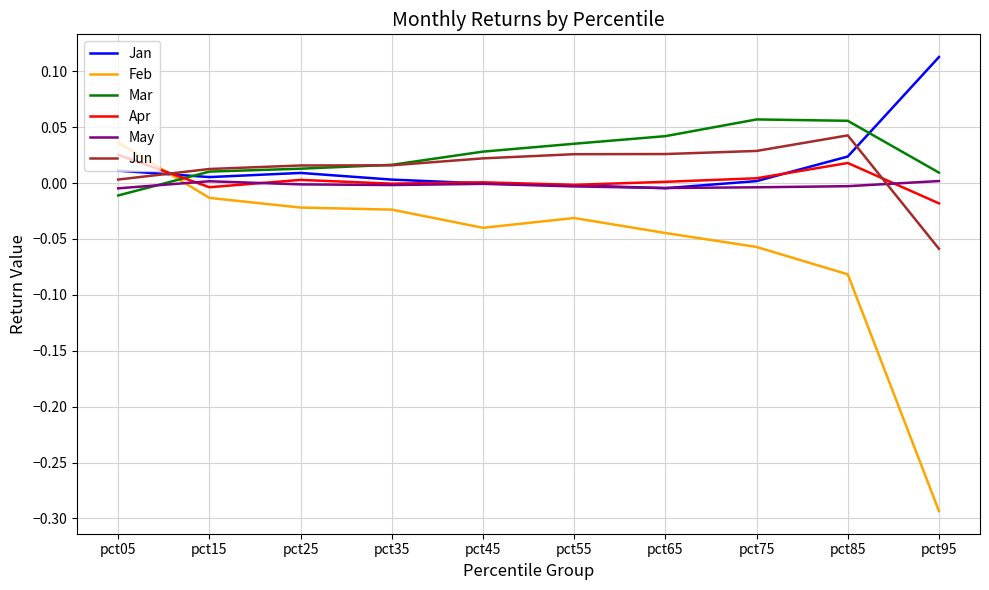

How many times do May and Jan cross each other?

2